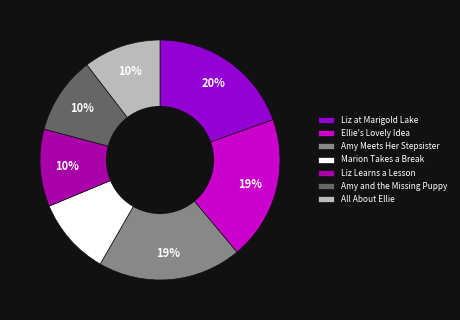

Is it true that All About Ellie is 10% of the pie?

True